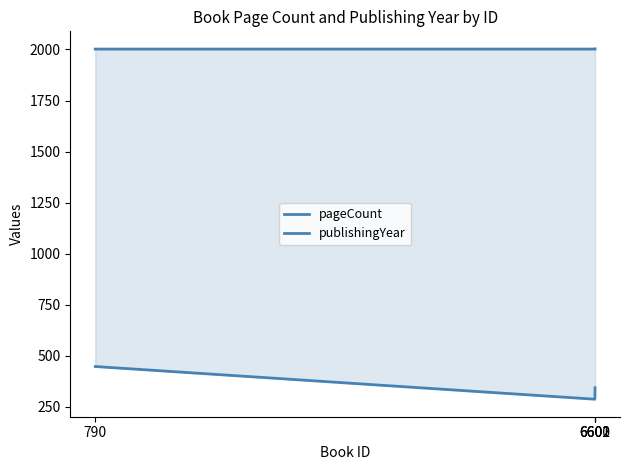

What is the highest value of the publishingYear series?

2003